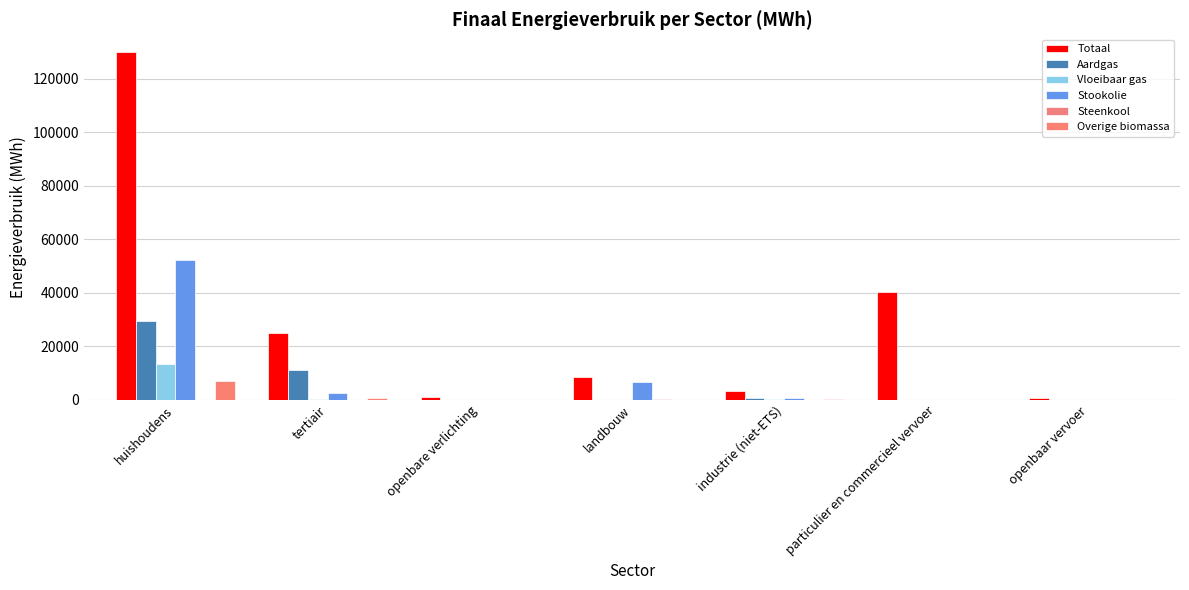

What is the sum of all Totaal values?

209097.3